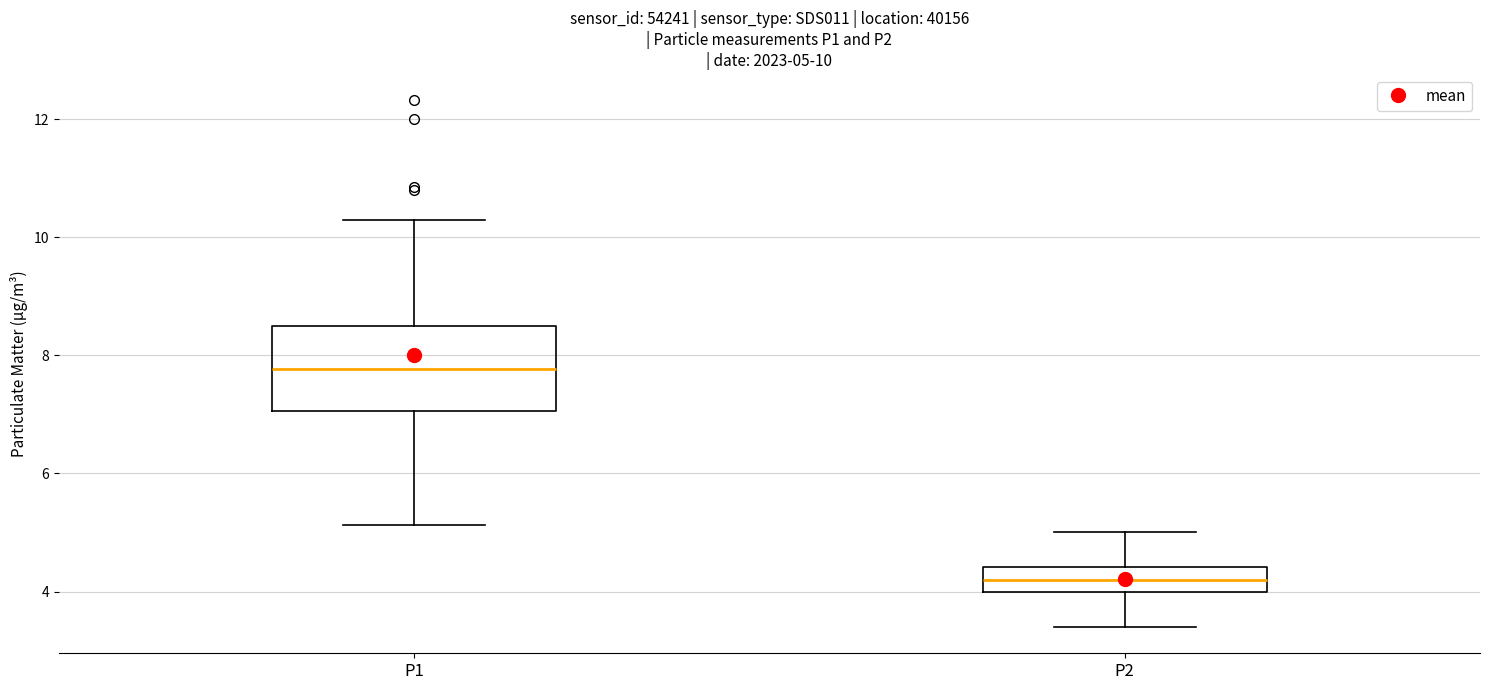

Which box has the highest median line?

P1